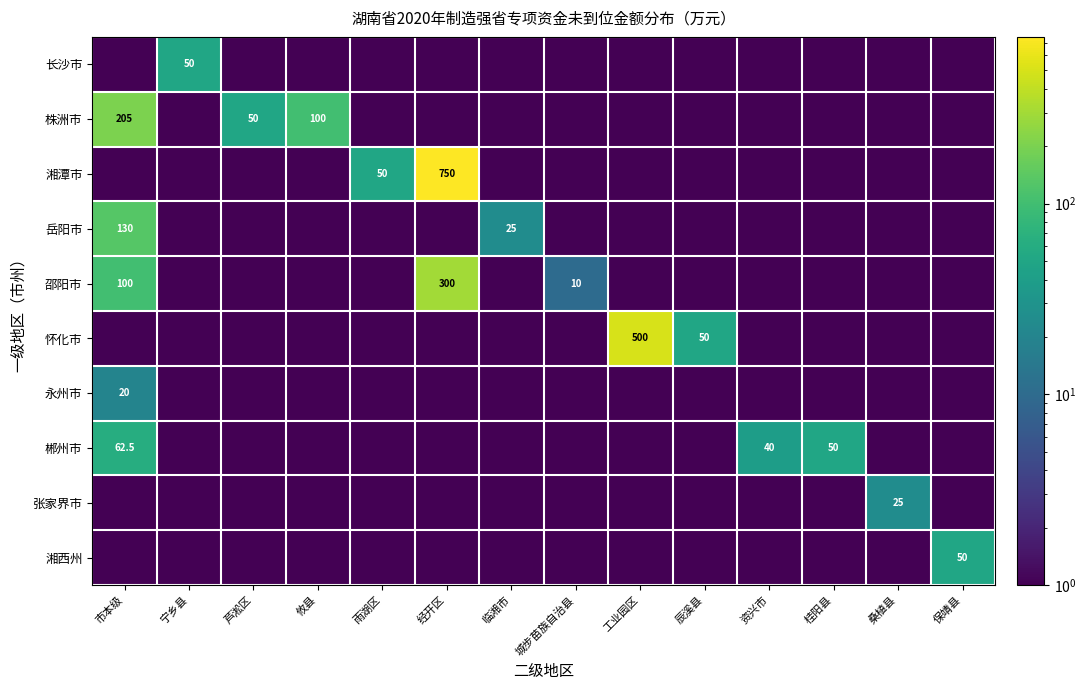

Is it true that 岳阳市 equals 130.0 at 市本级?

True